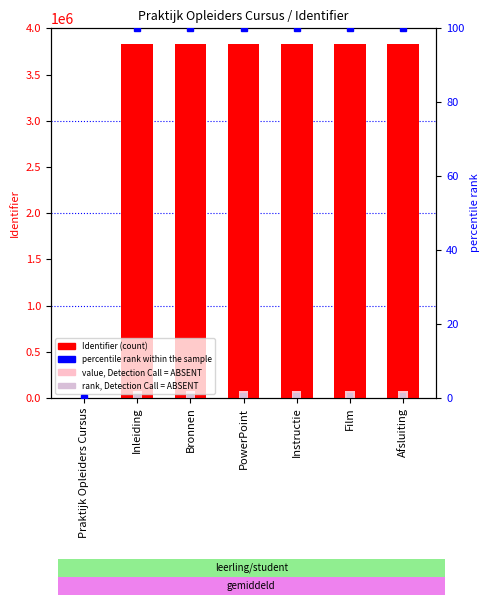

At how many categories does at least one series exceed 2358144?

6